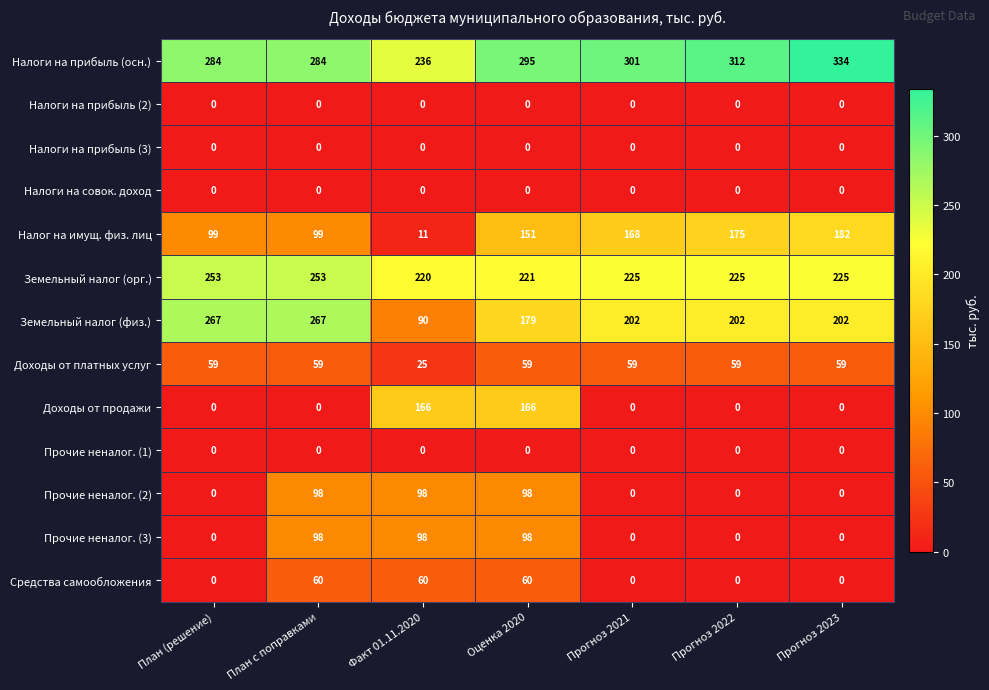

Is it true that Прочие неналог. (1) equals 0 at Прогноз 2021?

True